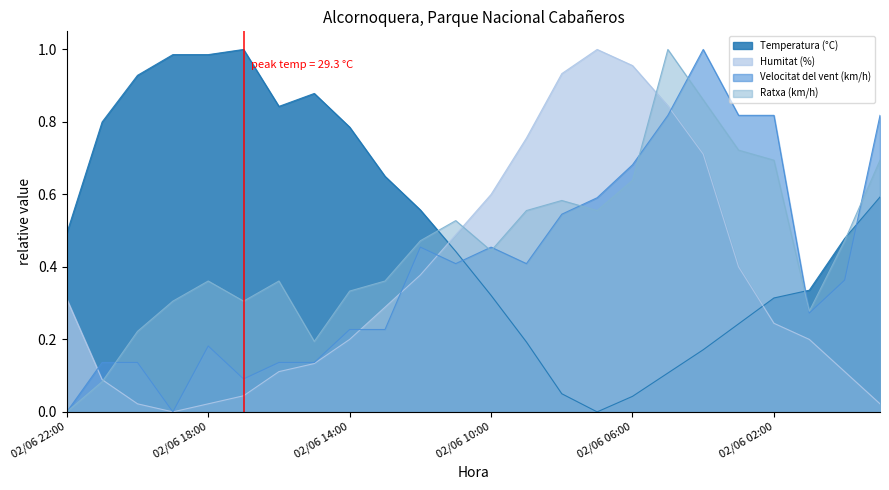

What position from the right is 02/06 22:00?

24